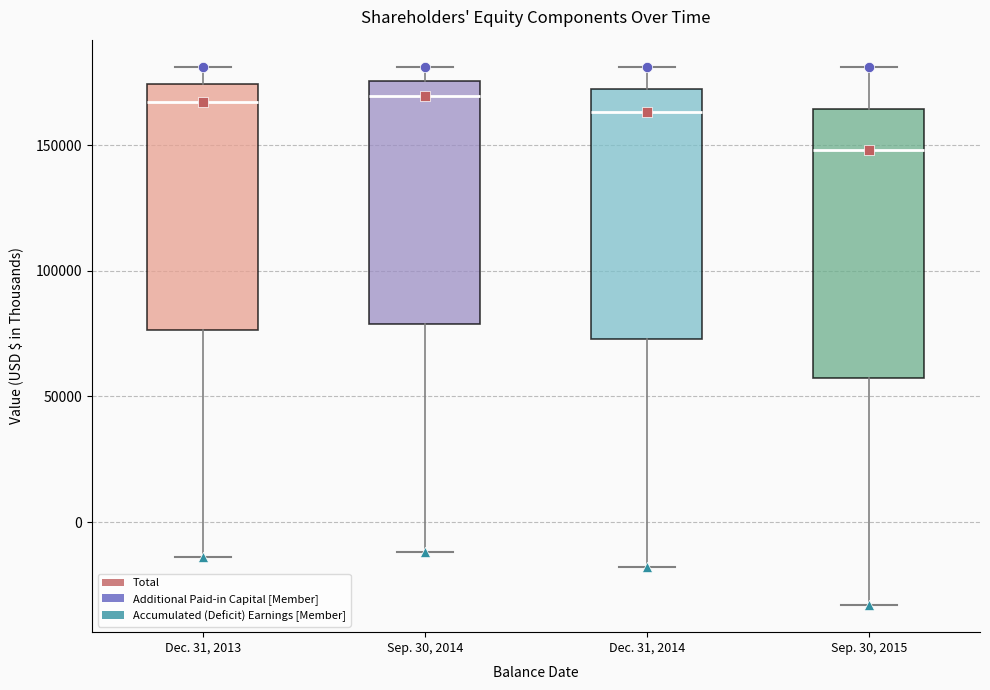

Where does the upper whisker of the box for Dec. 31, 2014 end on the y-axis? The values are not printed on the chart, so give them approximately, as read against the axis.

180000